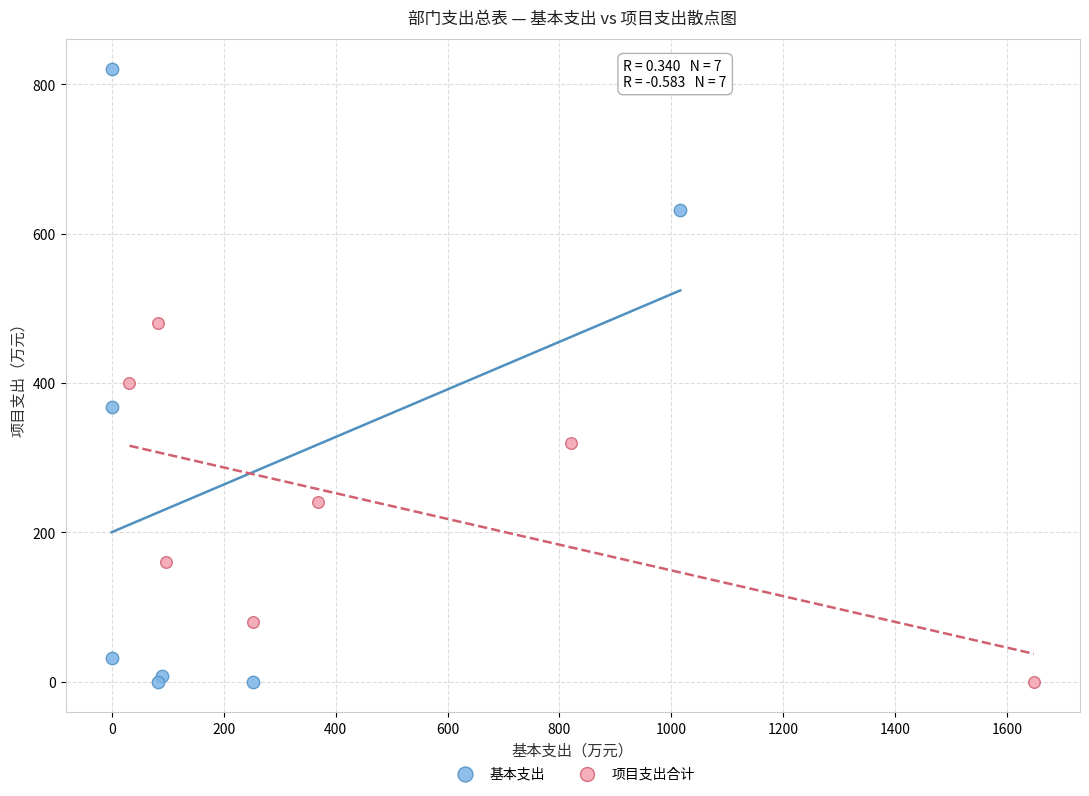

Which series has the largest Y range (max minus min)?

基本支出